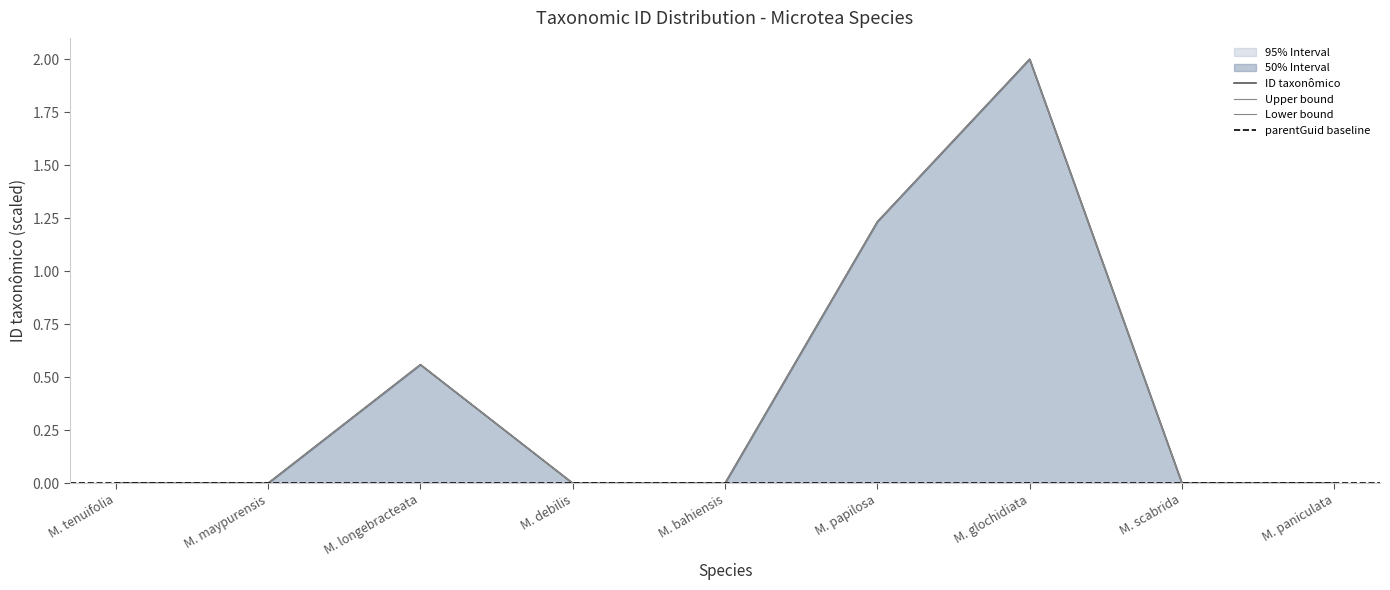

True or false: ID taxonômico has a value of 2.0 at M. glochidiata.

True